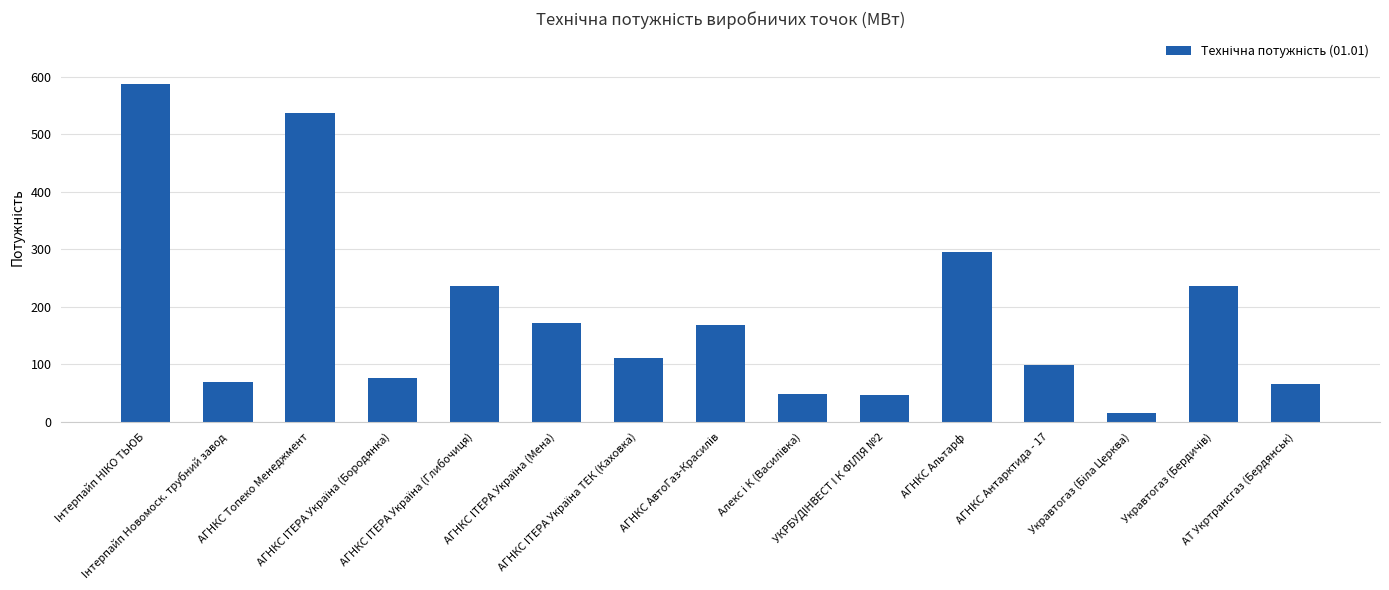

What is the difference between the maximum and minimum values?

571.8